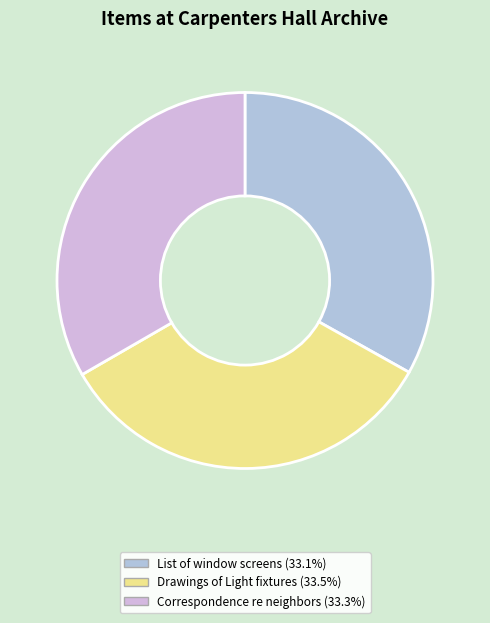

How many segments does this pie chart have?

3